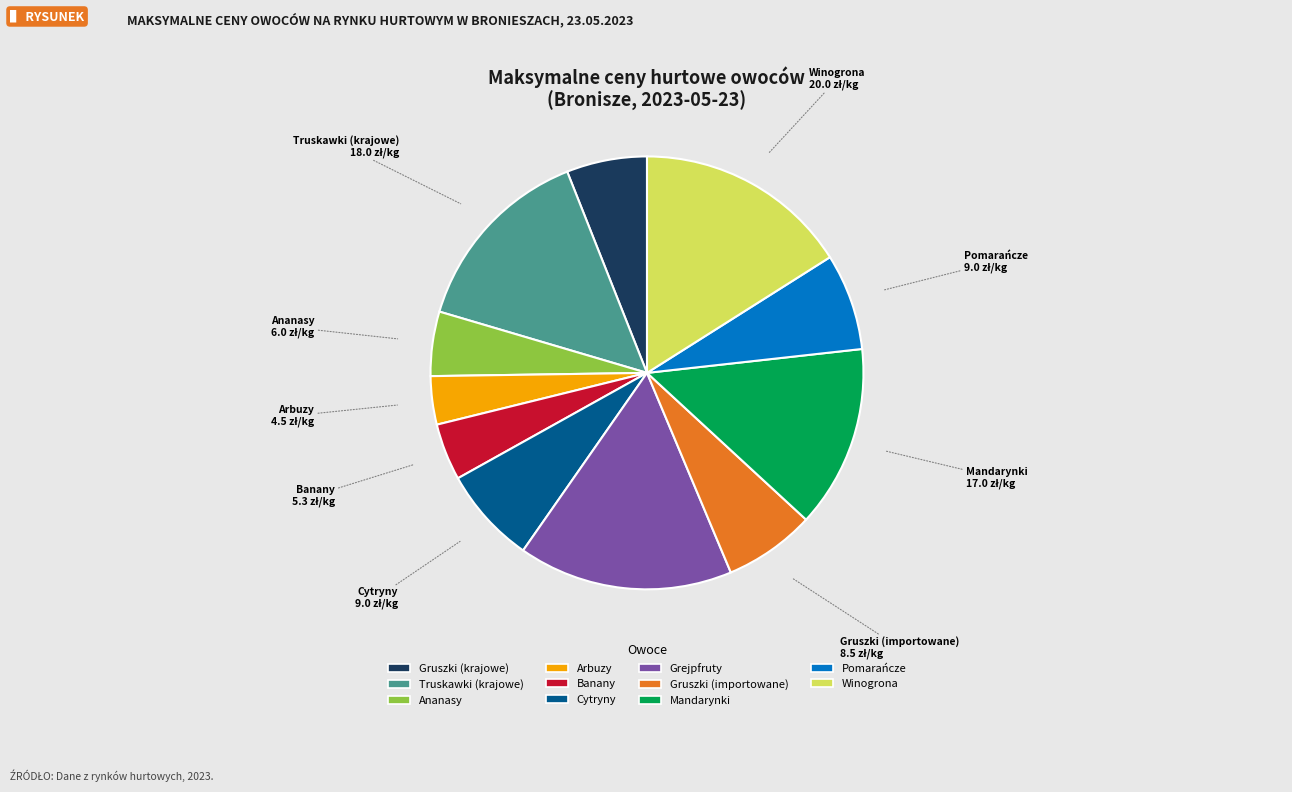

What is the smallest slice in the pie chart?

Arbuzy